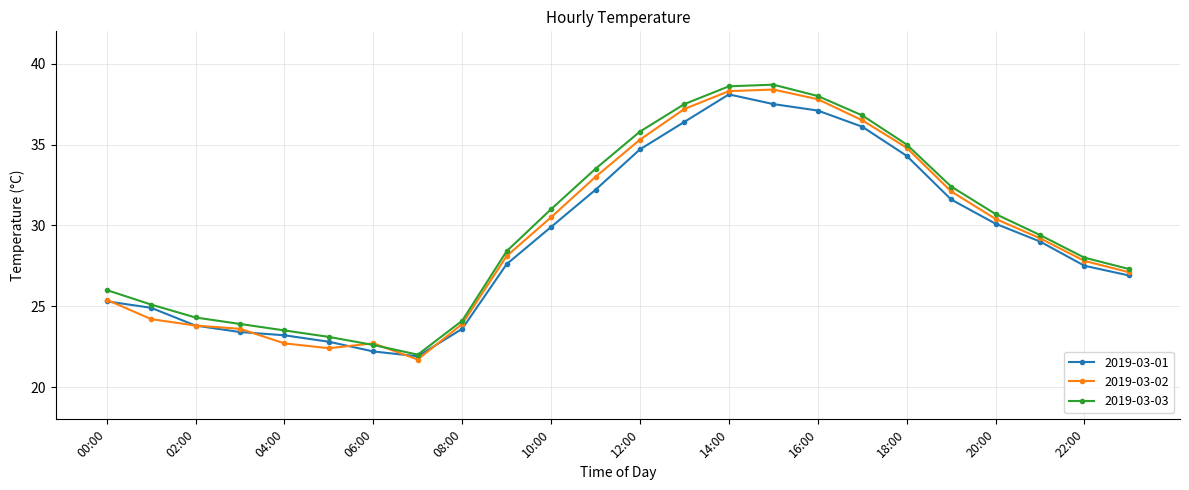

What is the lowest value of the 2019-03-01 series?

21.9